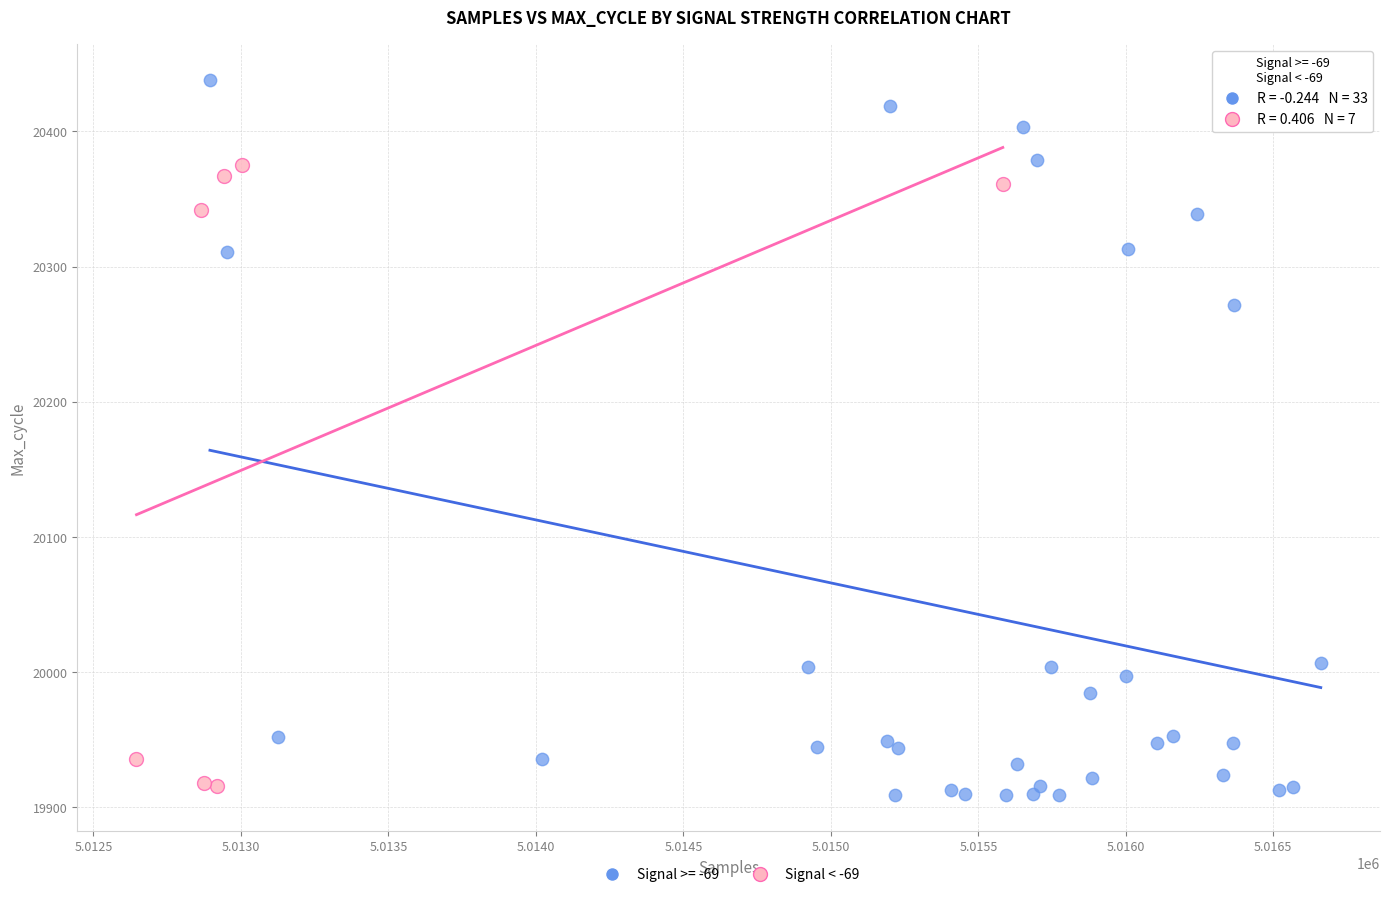

Which series has the widest spread of Y values?

Signal >= -69